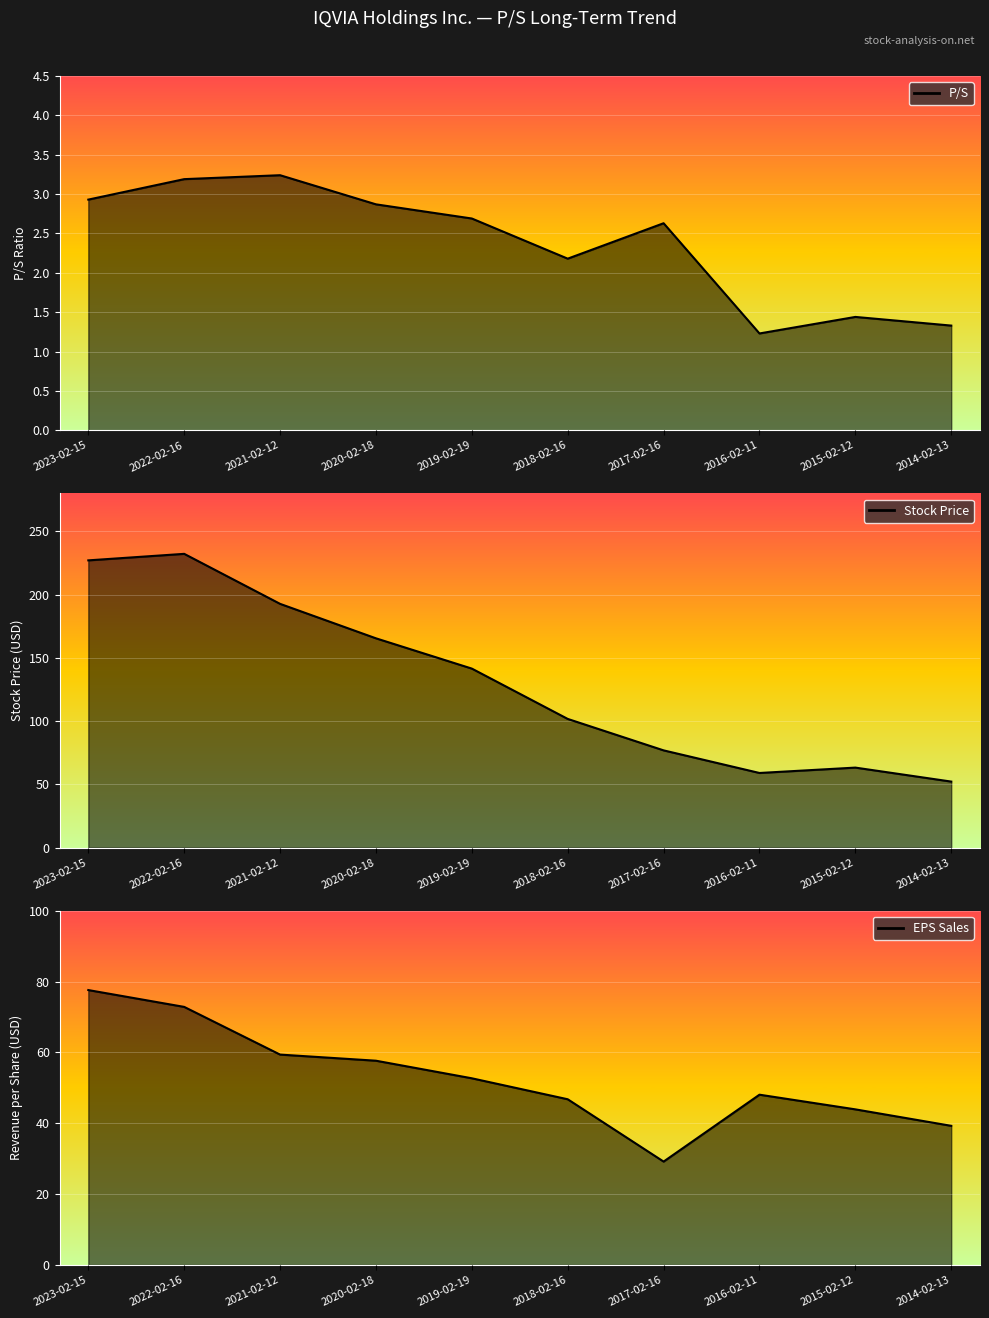

True or false: EPS Sales and P/S intersect in this chart.

False